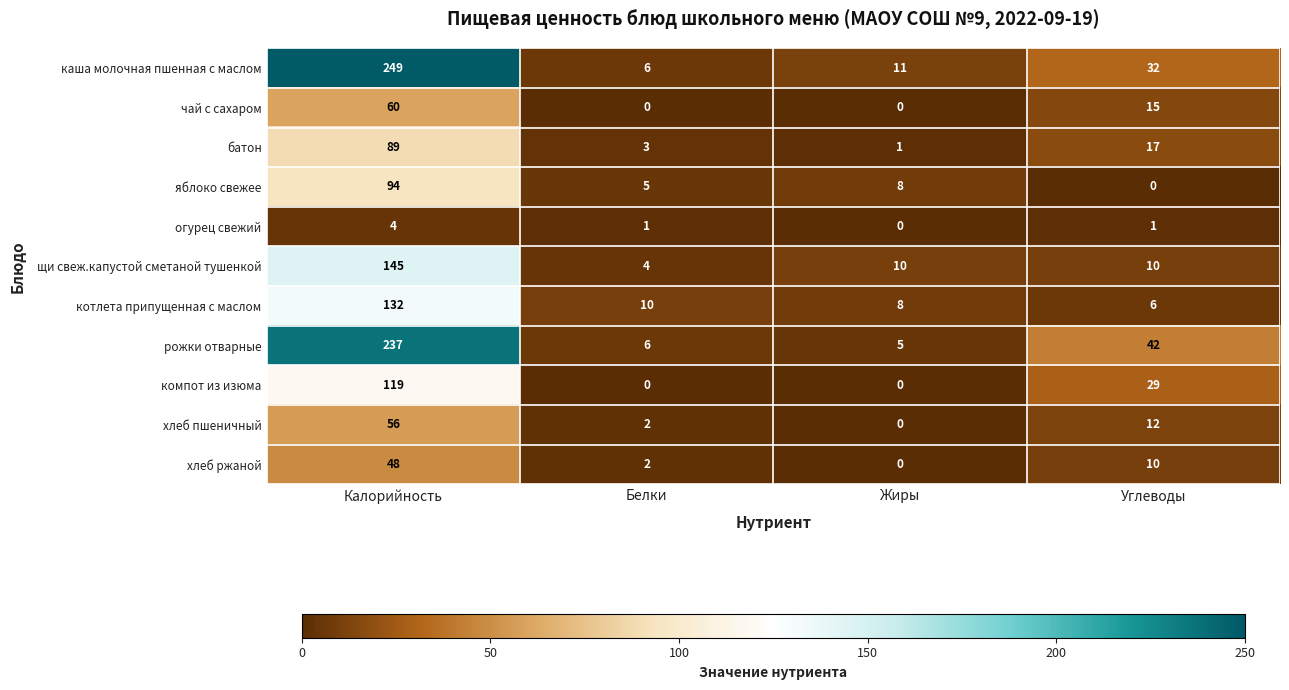

What is the sum of the батон values at Жиры and Углеводы?

18